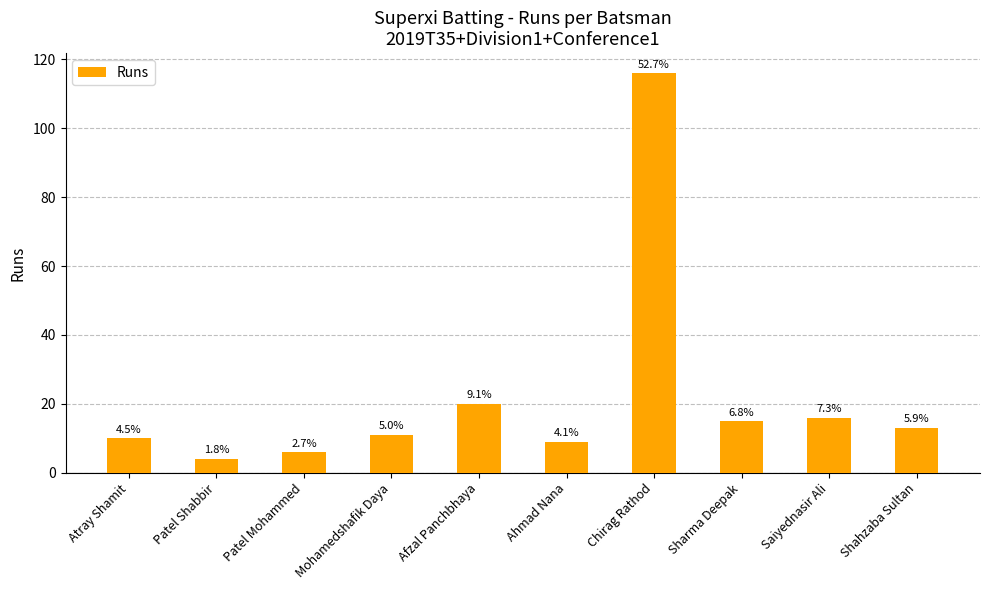

Reading right to left, list all the values displayed in this chart.

Shahzaba Sultan=13	Saiyednasir Ali=16	Sharma Deepak=15	Chirag Rathod=116	Ahmad Nana=9	Afzal Panchbhaya=20	Mohamedshafik Daya=11	Patel Mohammed=6	Patel Shabbir=4	Atray Shamit=10